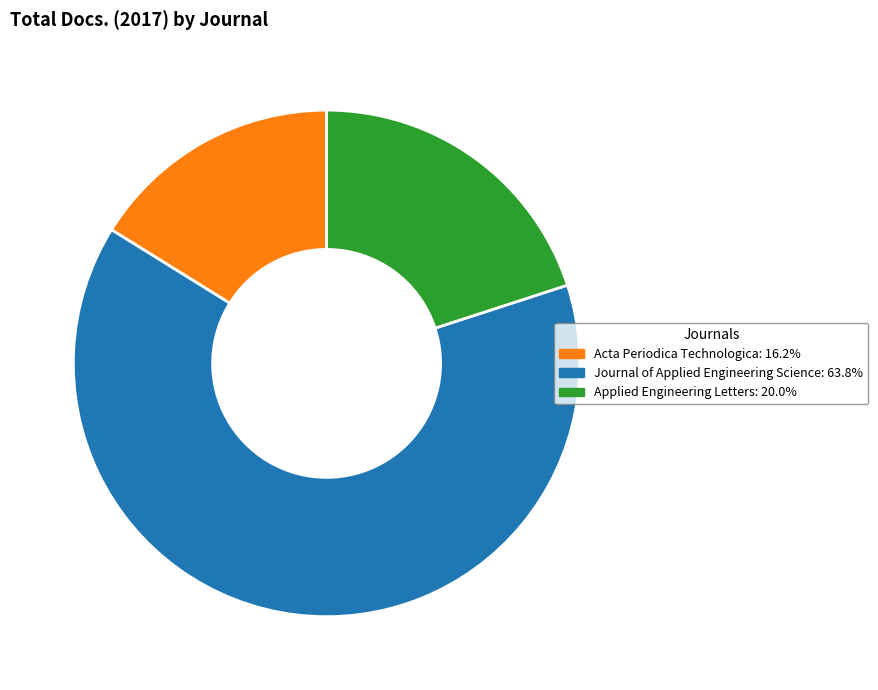

How many segments does this pie chart have?

3